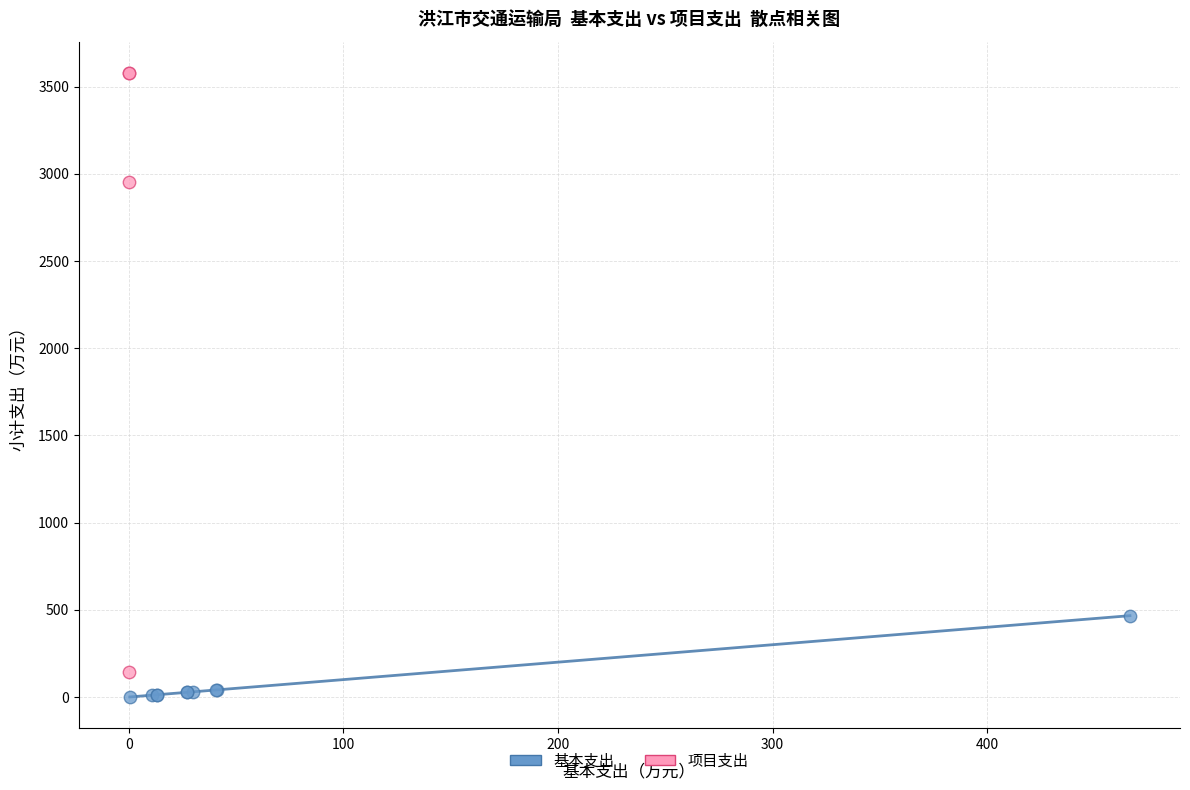

Which series contains the highest Y value?

项目支出